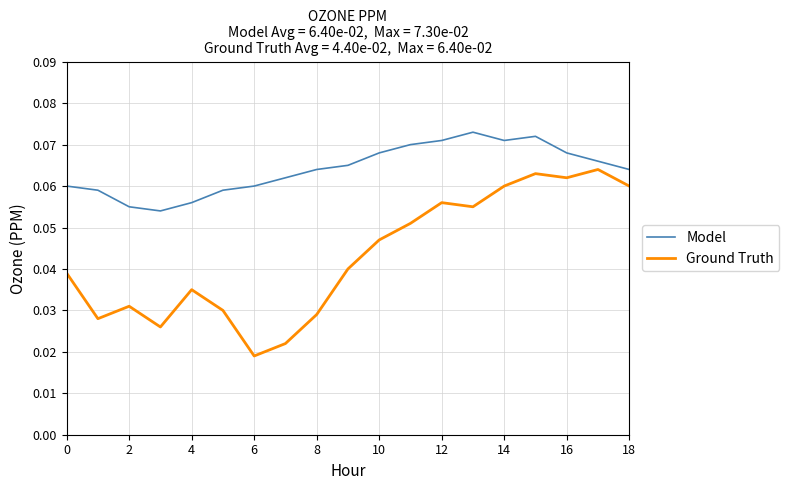

What are all the series names shown in the legend?

Model, Ground Truth